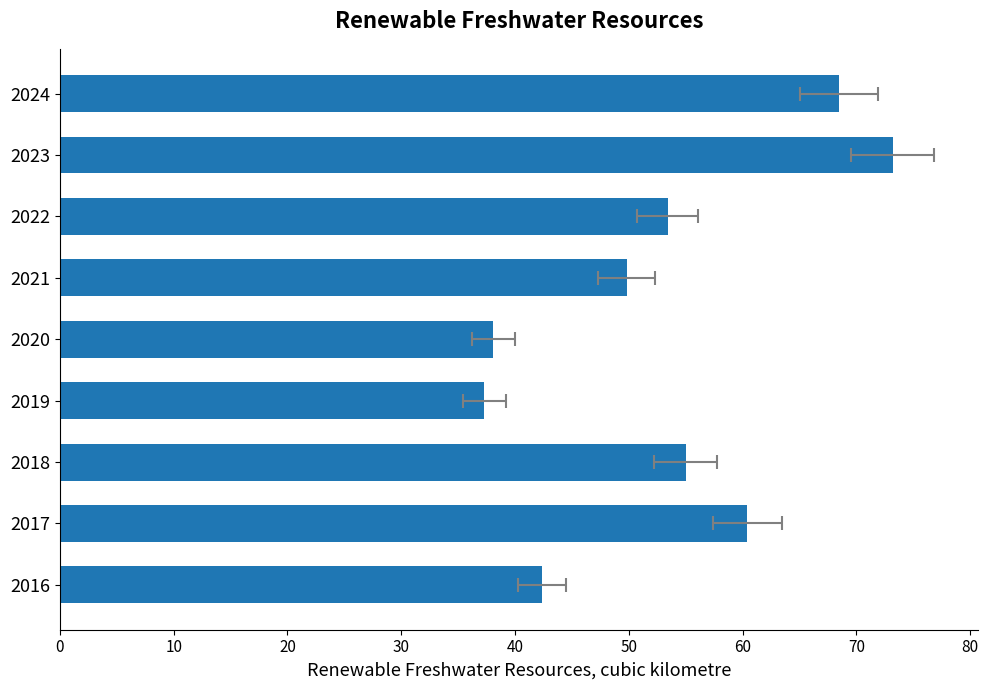

What is the sum of all values?

478.1